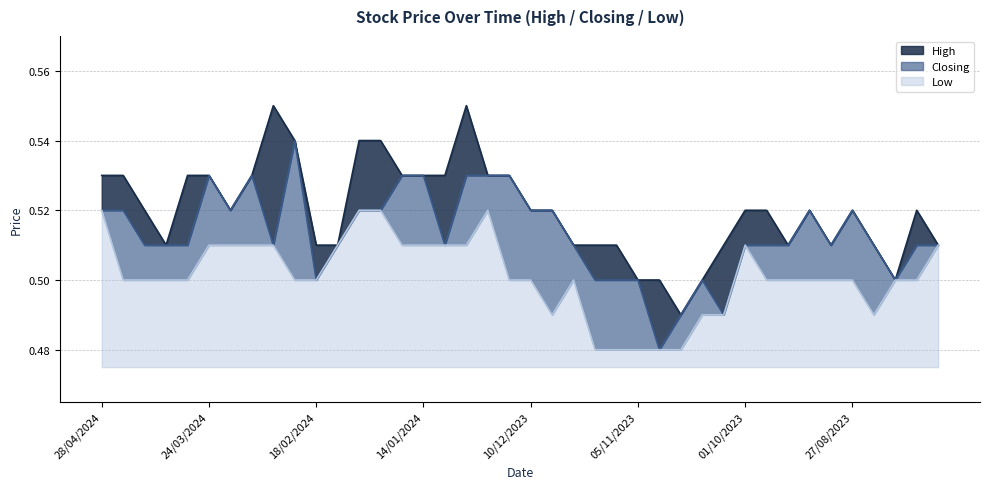

True or false: High has a value of 0.5 at 05/11/2023.

True